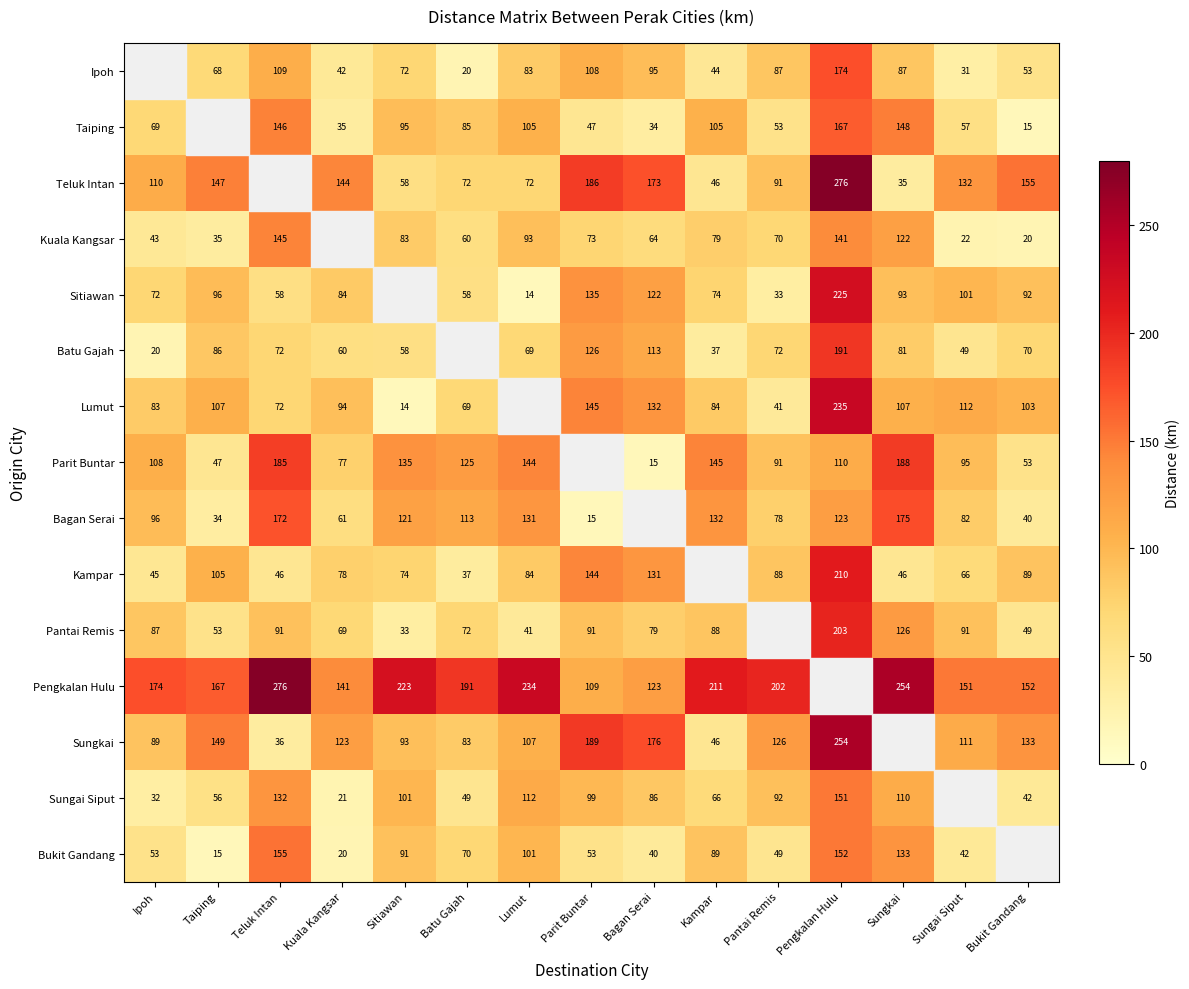

What is the difference between the Ipoh values at Bukit Gandang and Pengkalan Hulu?

121